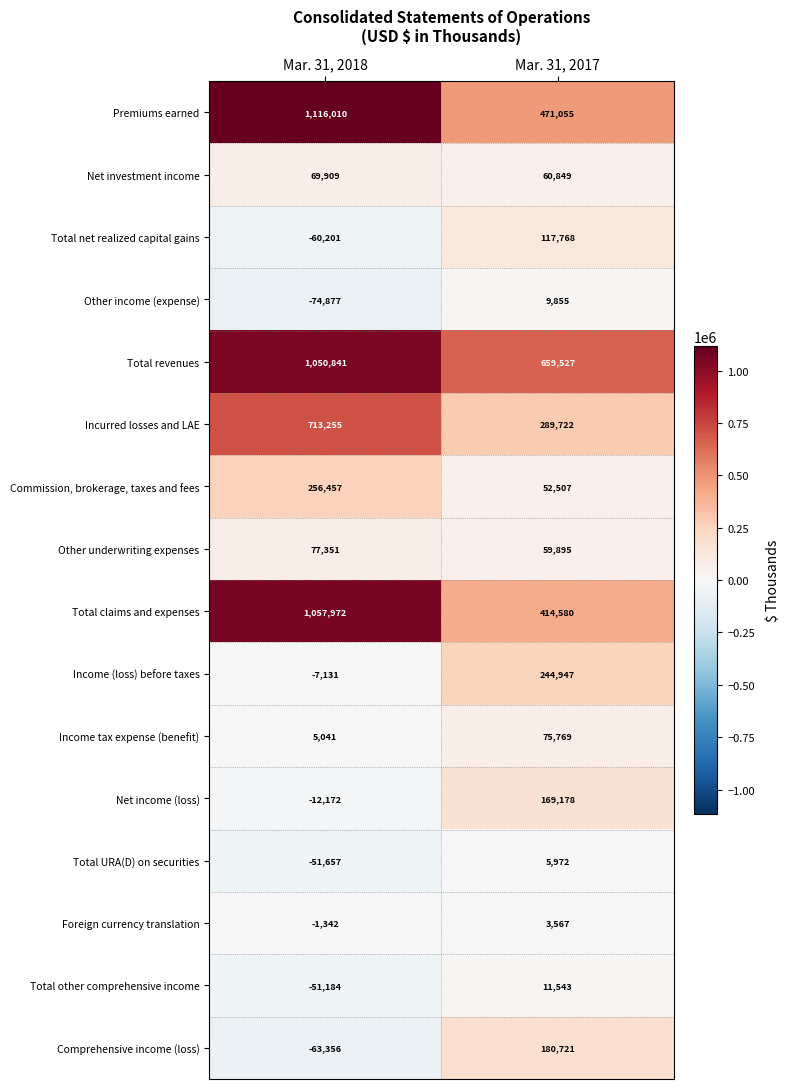

The value of Income (loss) before taxes at Mar. 31, 2017 is 244947. True or false?

True